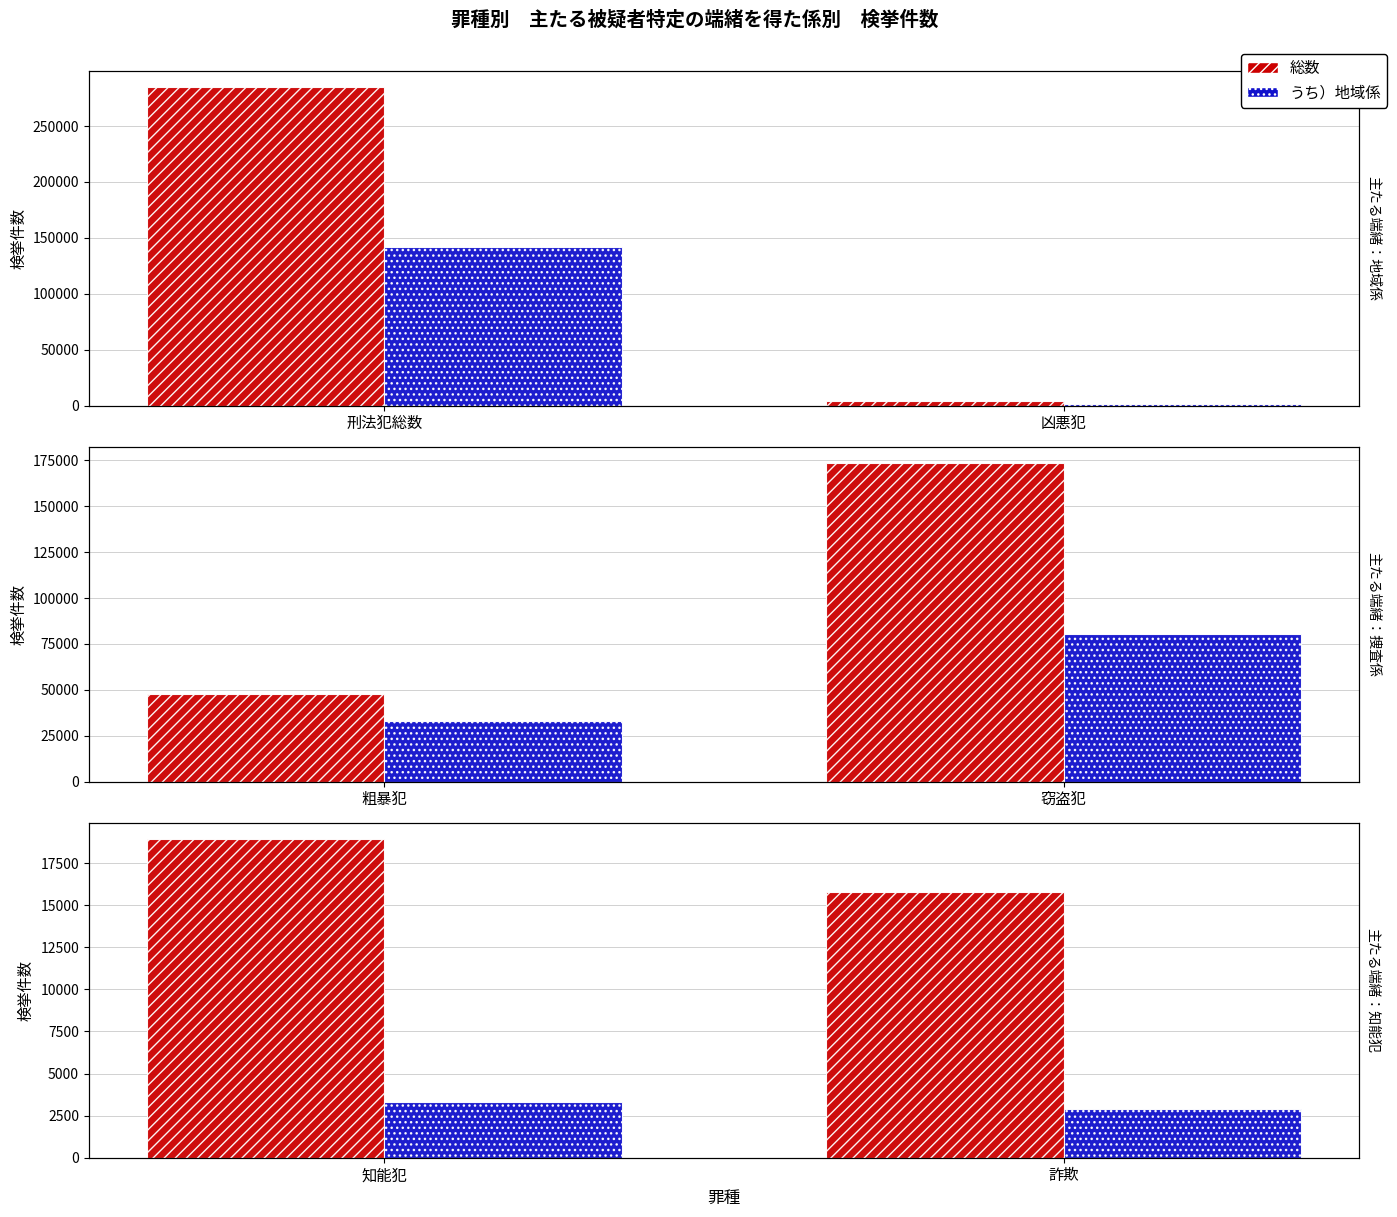

What is the label of the 2nd bar from the left?

詐欺